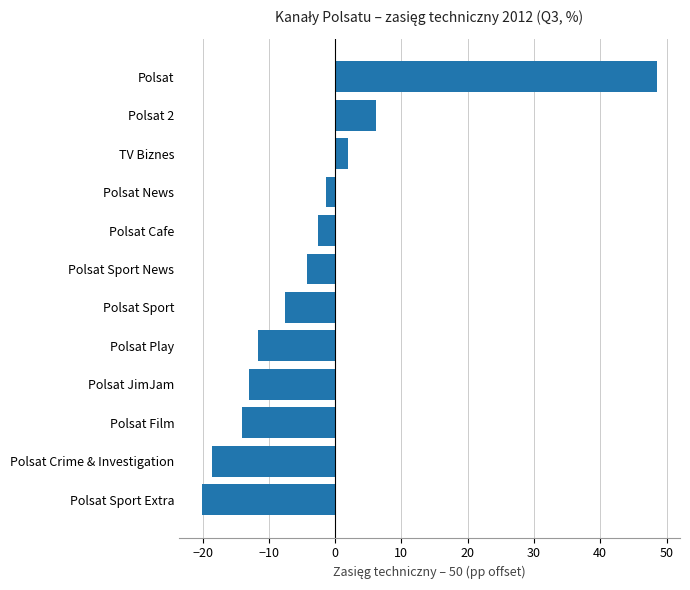

At which category does the chart reach its minimum across all series?

Polsat Sport Extra